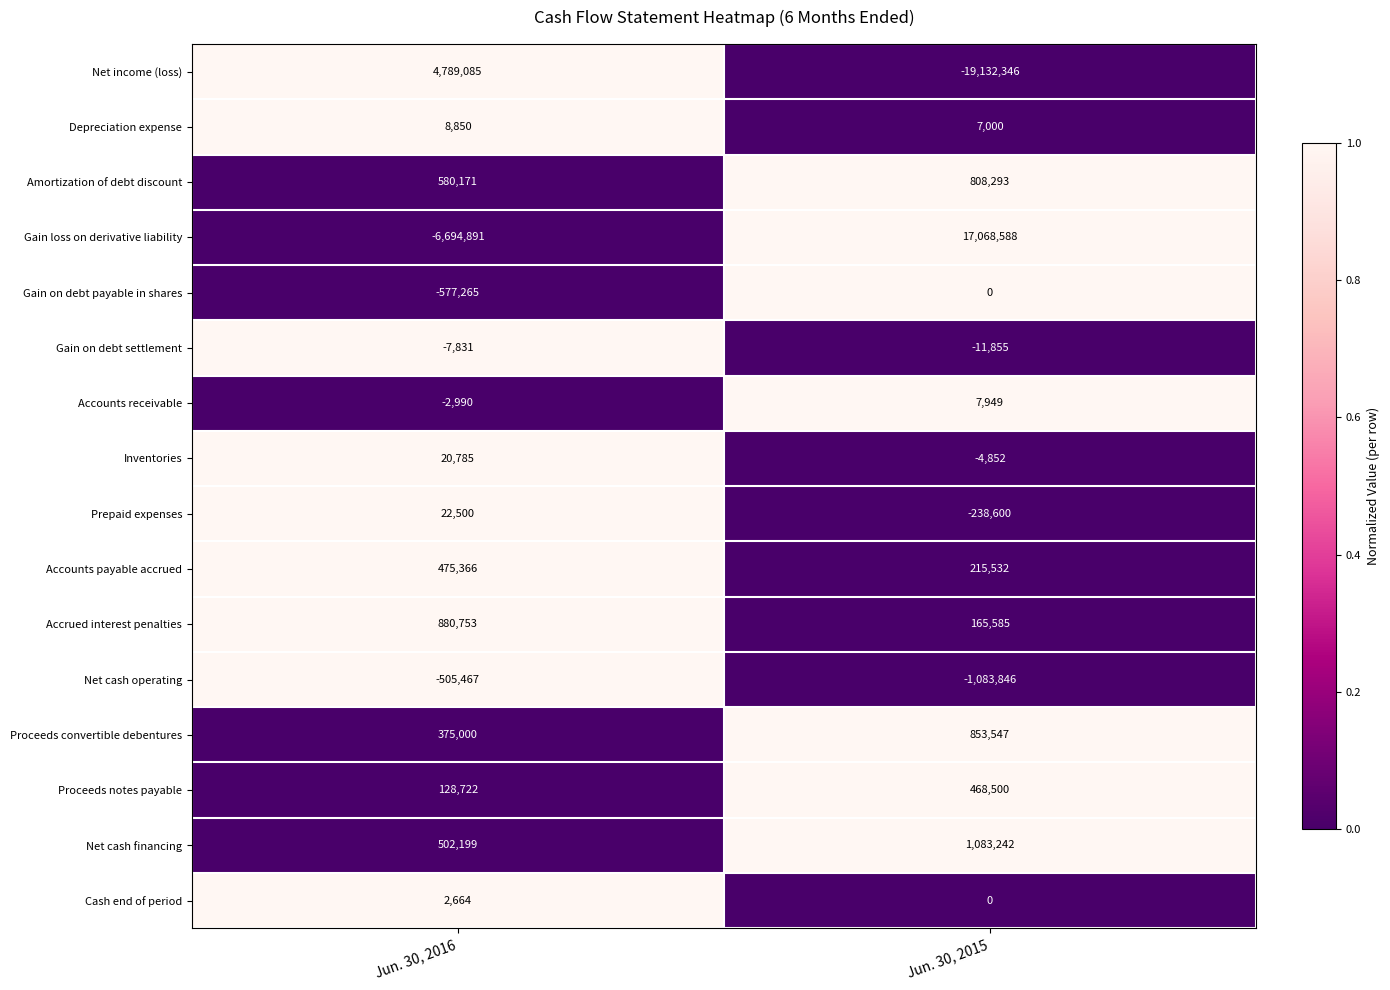

What is the total value across all series at Jun. 30, 2015?

206737